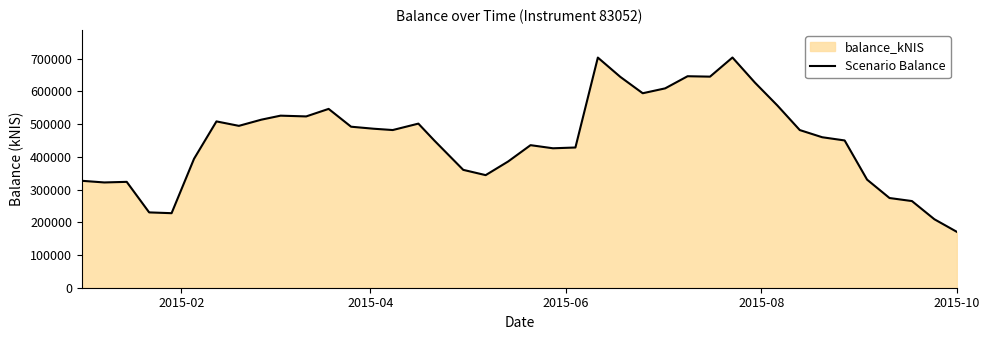

What is the greatest value displayed?

703582.6